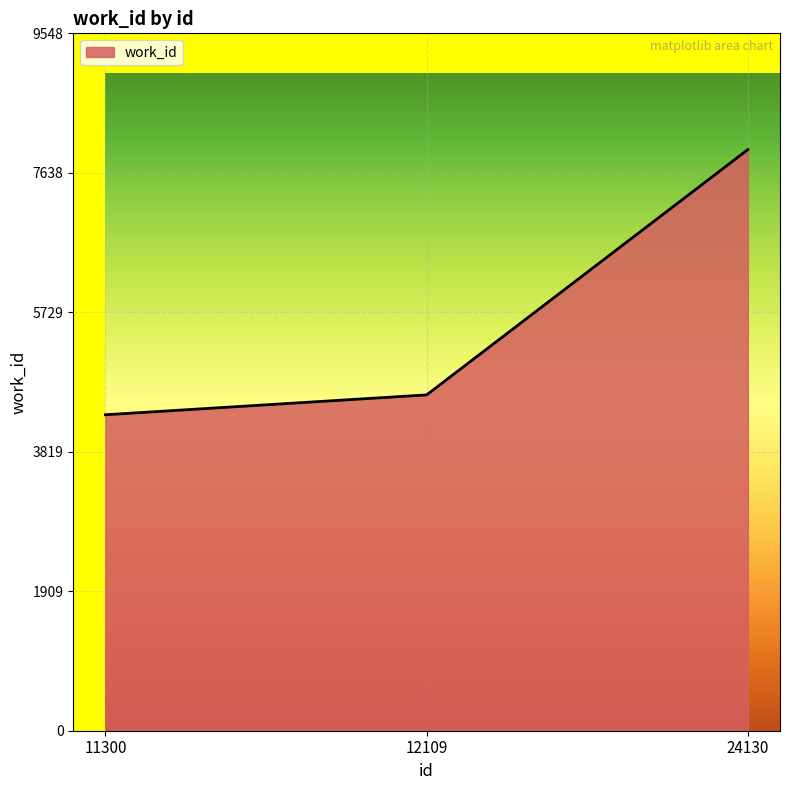

Rank the categories by value from highest to lowest.

24130, 12109, 11300